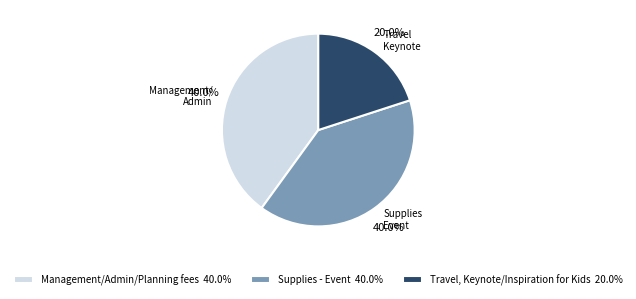

Does Supplies - Event represent more than half of the total?

No